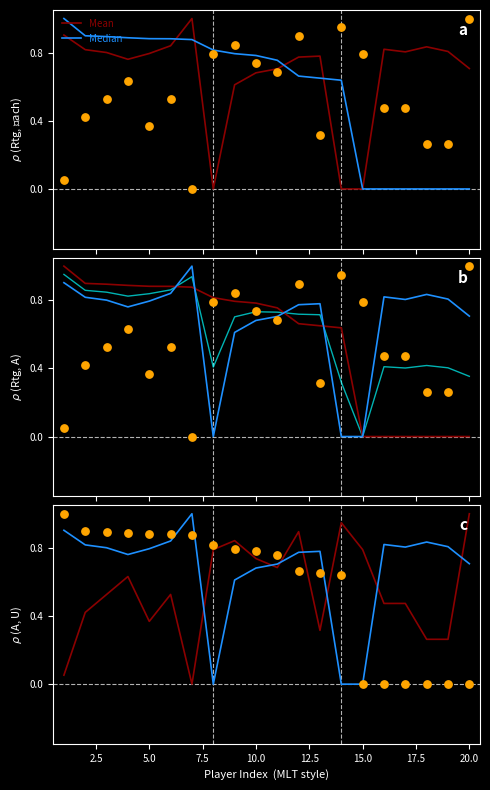

Which series reaches the minimum Y coordinate?

Mean